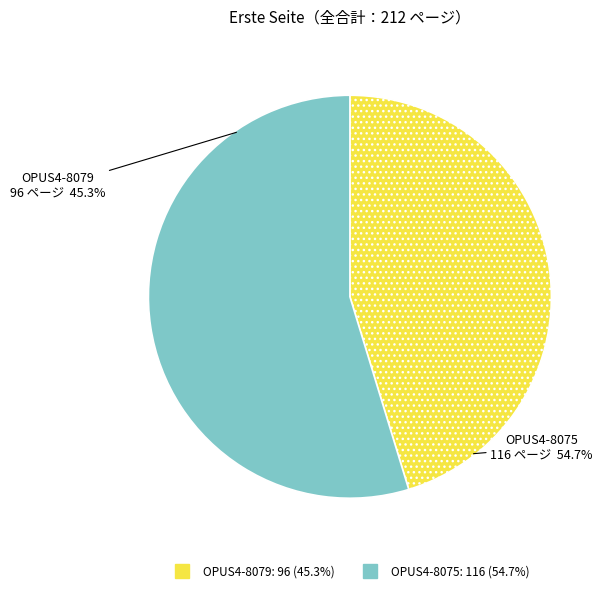

Is the sum of OPUS4-8079 and OPUS4-8075 greater than half?

Yes